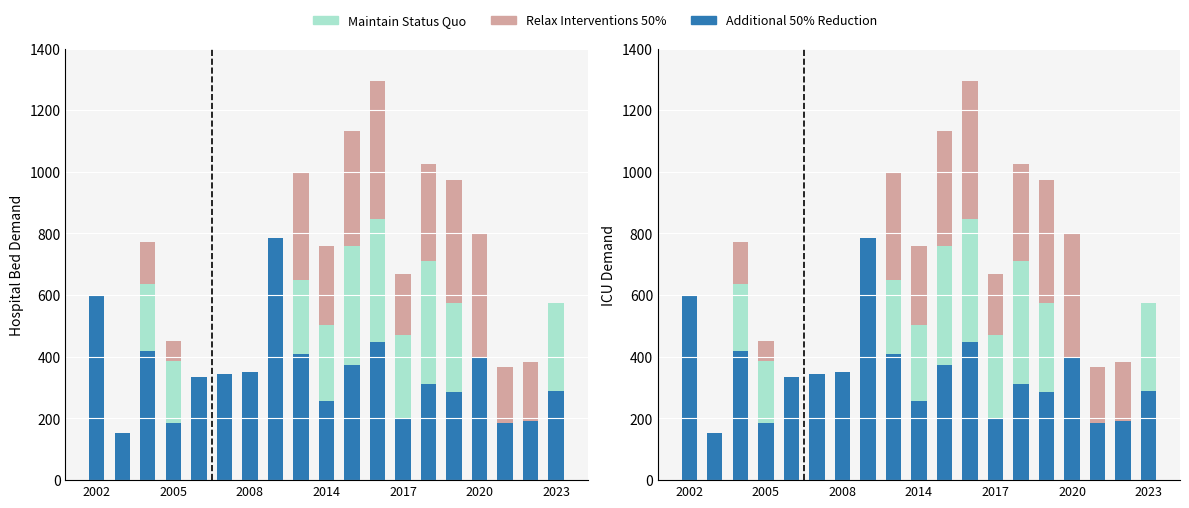

How many data points in Relax Interventions 50% are above 184?

9